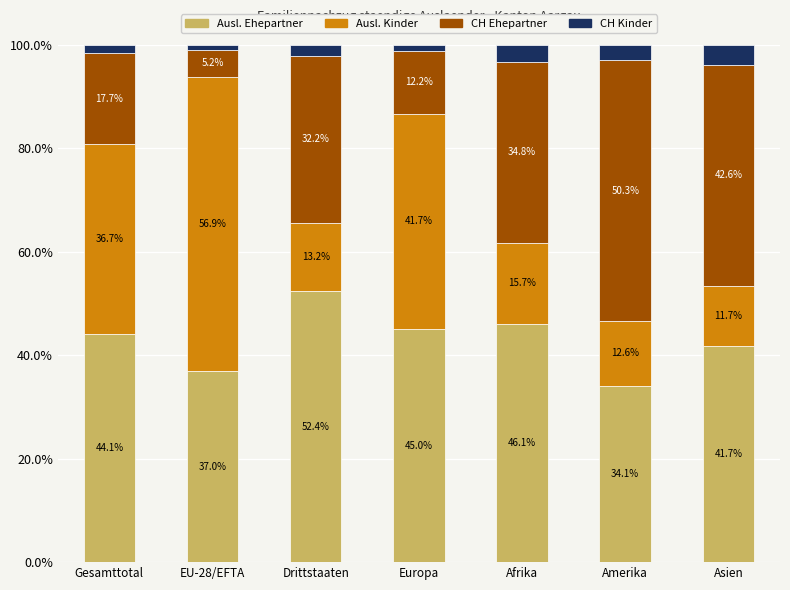

What is the total value across all series at Europa?

100.0